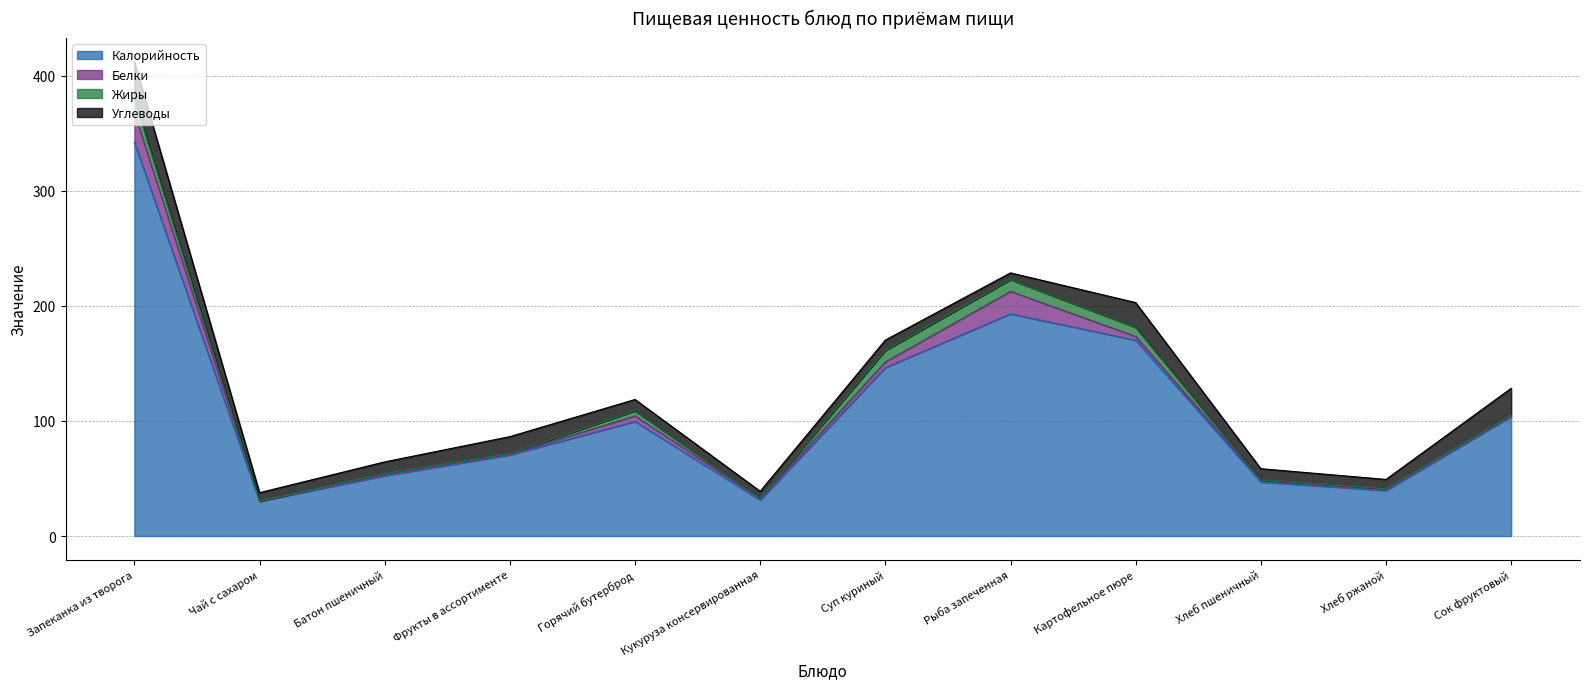

Reading left to right, transcribe all the data shown in this chart.

Калорийность: Запеканка из творога=342.1	Чай с сахаром=30.3	Батон пшеничный=52.4	Фрукты в ассортименте=70.5	Горячий бутерброд=99.5	Кукуруза консервированная=31.3	Суп куриный=146.4	Рыба запеченная=193.1	Картофельное пюре=170.2	Хлеб пшеничный=47.0	Хлеб ржаной=39.6	Сок фруктовый=104.0
Белки: Запеканка из творога=25.7	Чай с сахаром=0.0	Батон пшеничный=1.5	Фрукты в ассортименте=0.6	Горячий бутерброд=4.8	Кукуруза консервированная=1.2	Суп куриный=4.9	Рыба запеченная=19.5	Картофельное пюре=3.3	Хлеб пшеничный=1.5	Хлеб ржаной=1.3	Сок фруктовый=0.6
Жиры: Запеканка из творога=12.0	Чай с сахаром=0.0	Батон пшеничный=0.6	Фрукты в ассортименте=0.6	Горячий бутерброд=4.4	Кукуруза консервированная=0.2	Суп куриный=10.0	Рыба запеченная=10.2	Картофельное пюре=7.8	Хлеб пшеничный=0.2	Хлеб ржаной=0.2	Сок фруктовый=0.2
Углеводы: Запеканка из творога=32.3	Чай с сахаром=7.4	Батон пшеничный=10.0	Фрукты в ассортименте=14.7	Горячий бутерброд=9.9	Кукуруза консервированная=6.1	Суп куриный=9.0	Рыба запеченная=5.9	Картофельное пюре=21.6	Хлеб пшеничный=9.8	Хлеб ржаной=8.0	Сок фруктовый=23.6